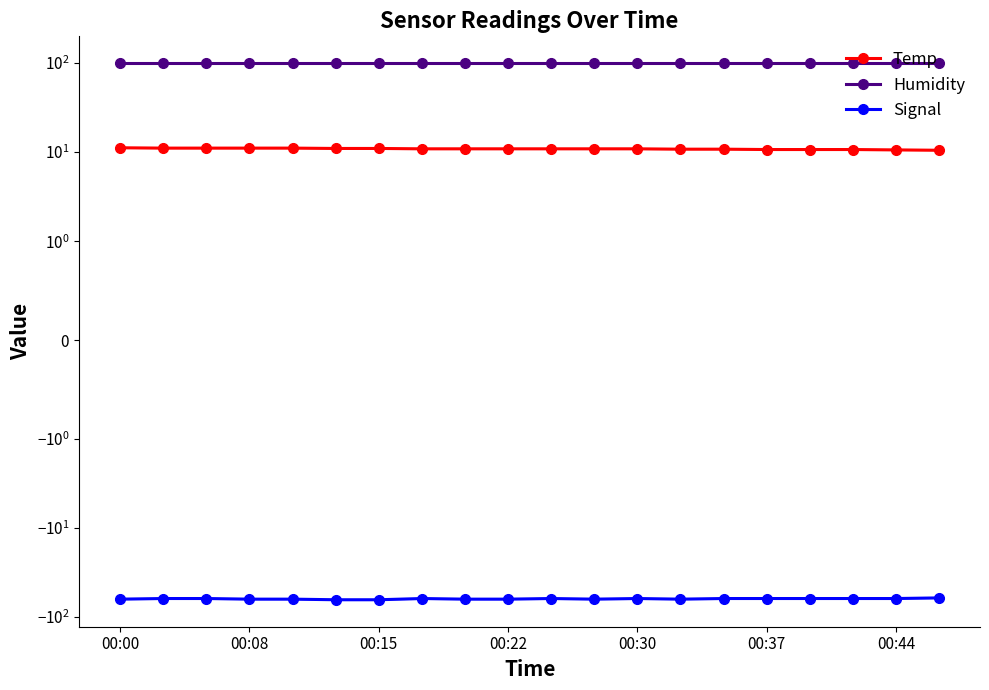

At which label does Humidity reach its minimum?

00:00